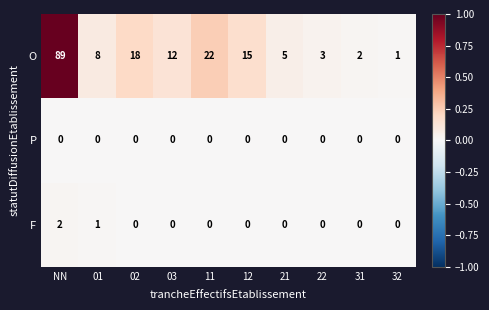

Which series has the widest spread of values?

O